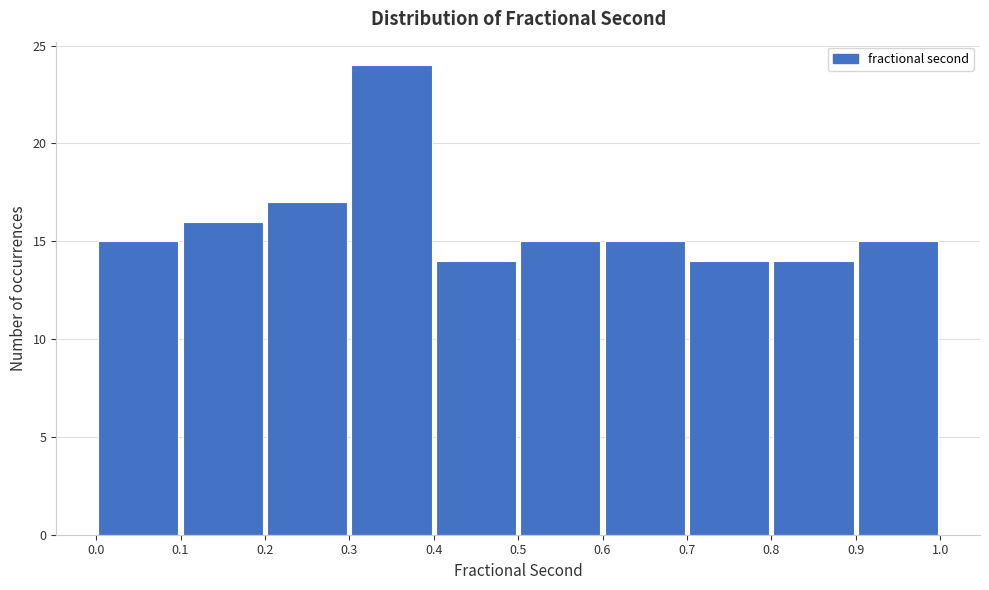

Over which range of the x-axis is the bar tallest?

0.3 to 0.4